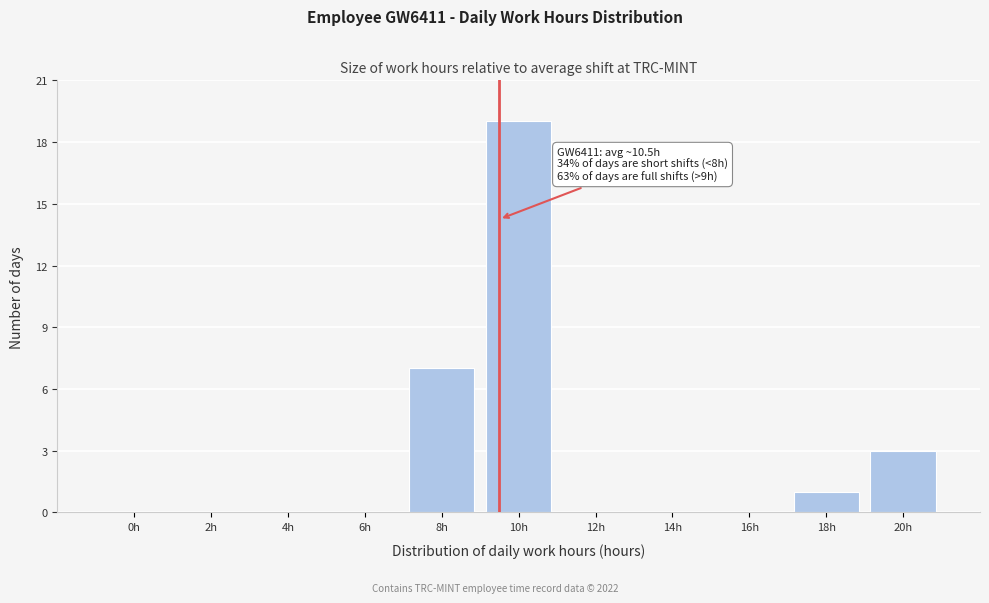

Reading left to right, list all the values displayed in this chart.

0h=0	2h=0	4h=0	6h=0	8h=7	10h=19	12h=0	14h=0	16h=0	18h=1	20h=3